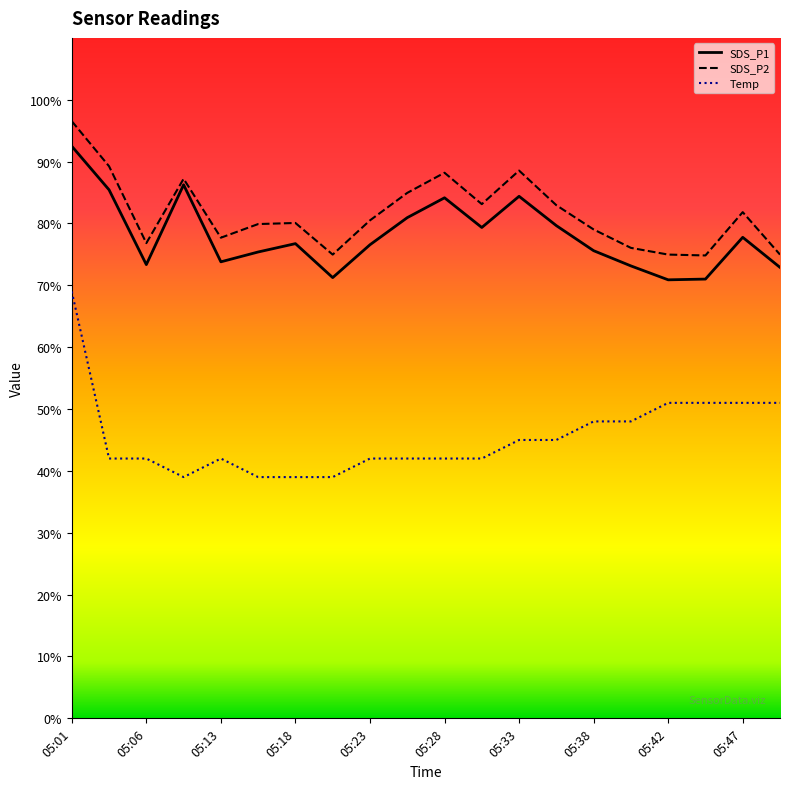

What is the maximum value shown in the chart?

96.5